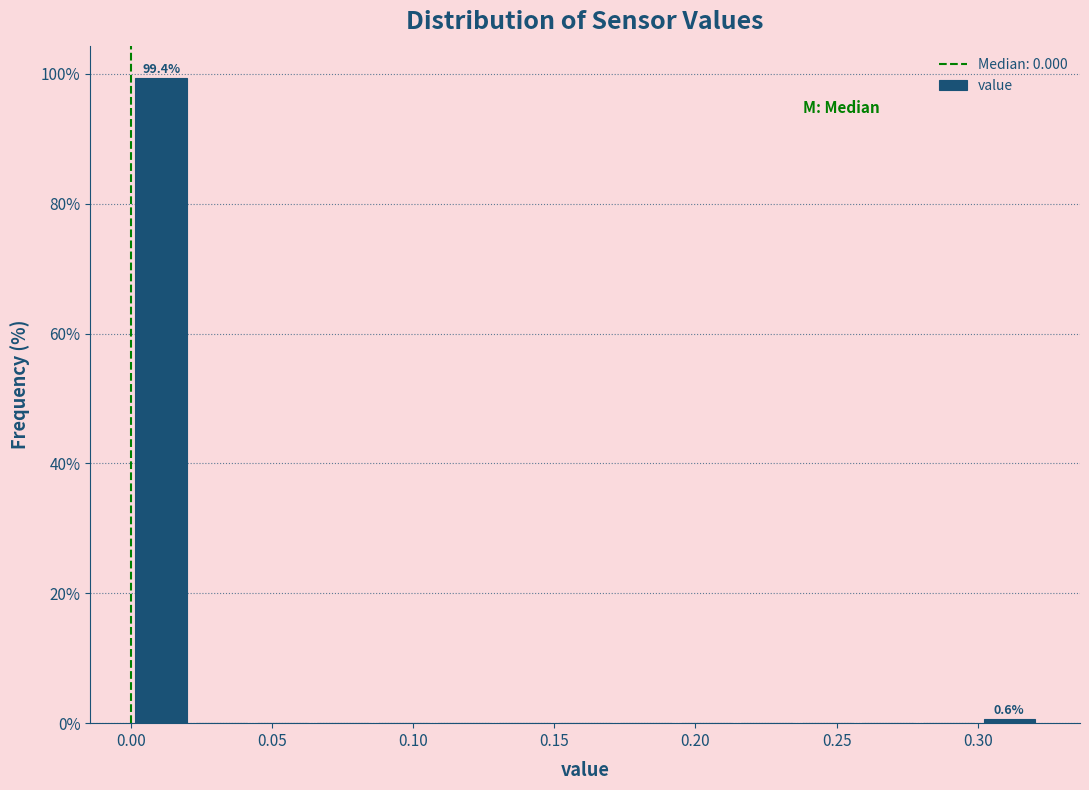

Over which range of the x-axis is the bar tallest?

0.000 to 0.020